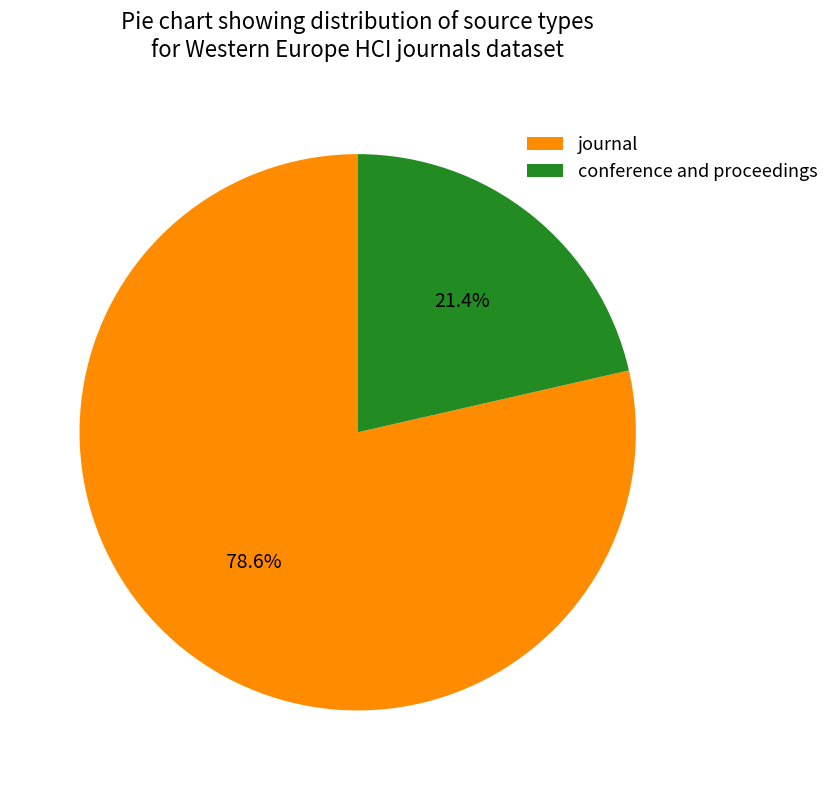

Which has a higher value, journal or conference and proceedings?

journal